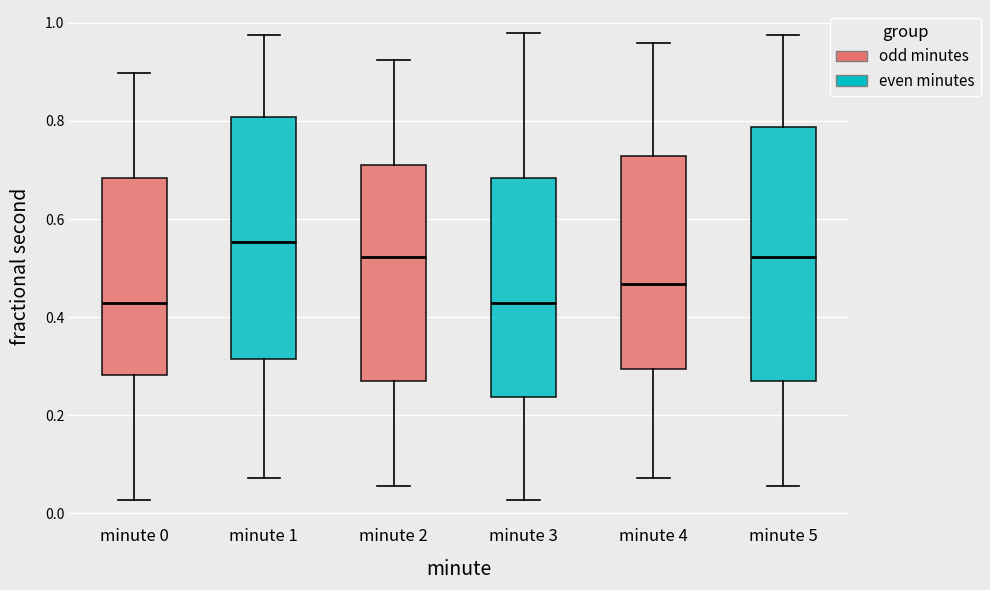

Which box has the highest median line?

minute 1